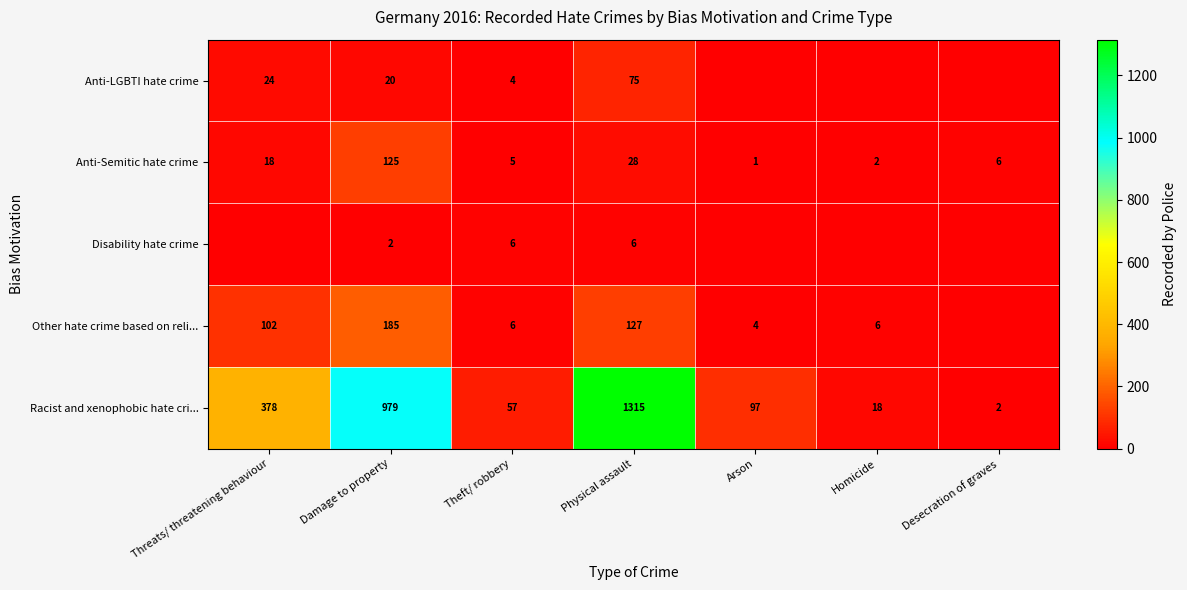

What is the difference between the Anti-Semitic hate crime values at Damage to property and Physical assault?

97